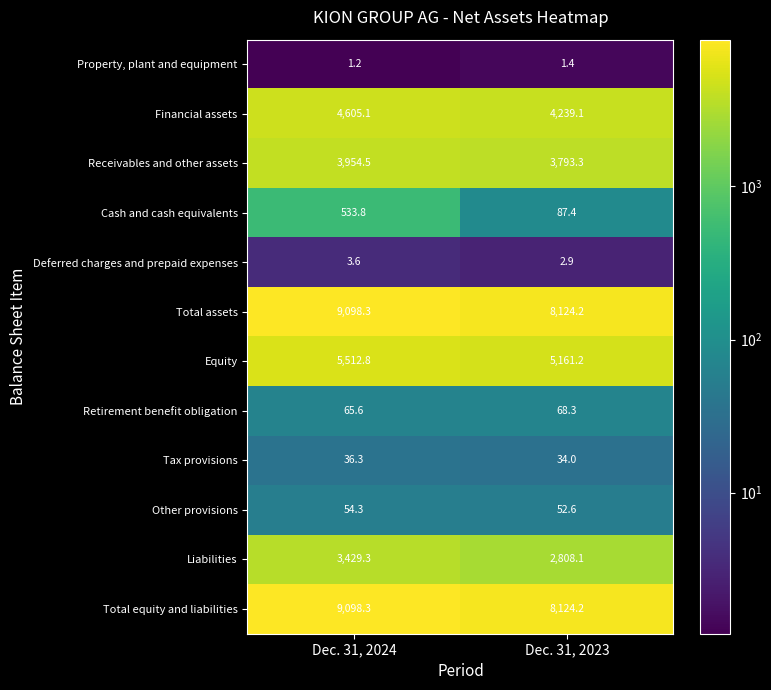

What is the maximum value shown in the chart?

9098.3